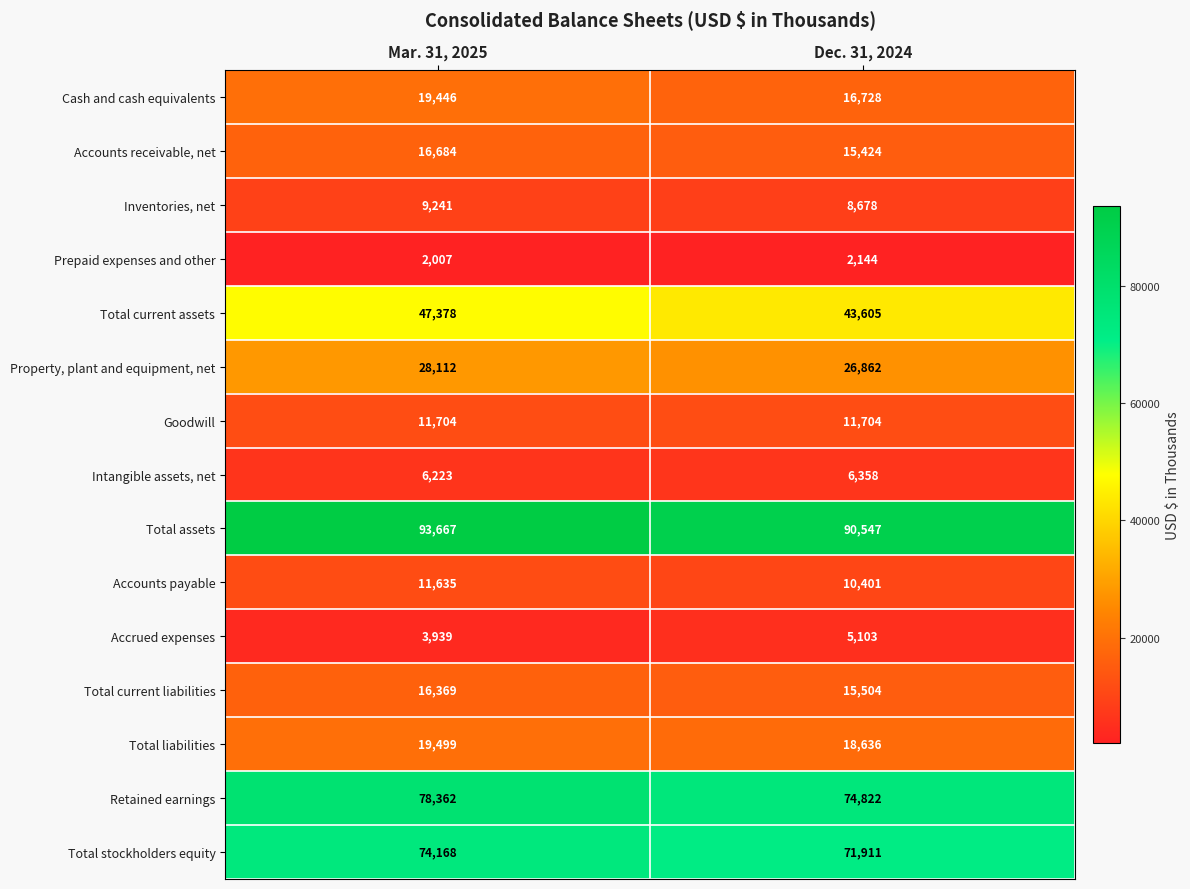

What is the maximum value shown in the chart?

93667